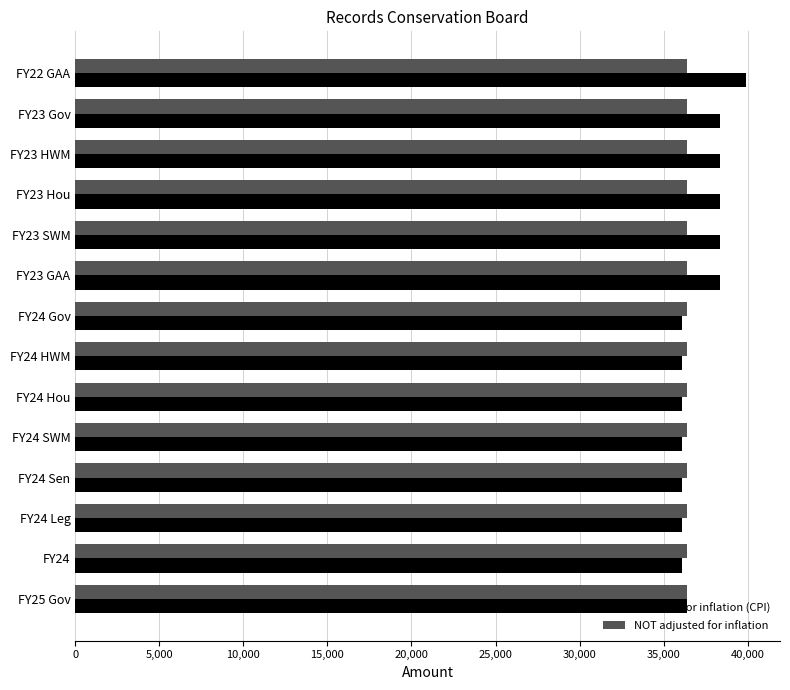

What is the sum of the NOT adjusted for inflation values at FY24 Leg and FY25 Gov?

72792